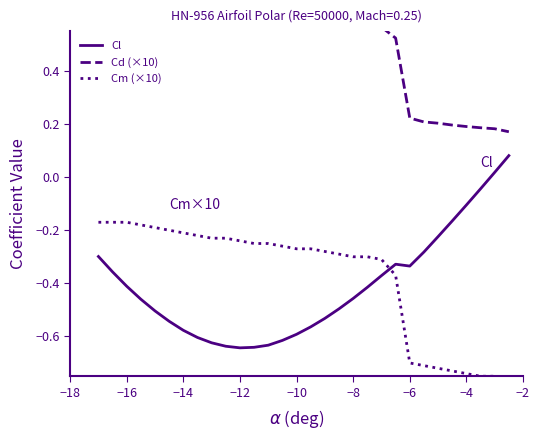

True or false: Cl and Cm (×10) cross at least once.

True